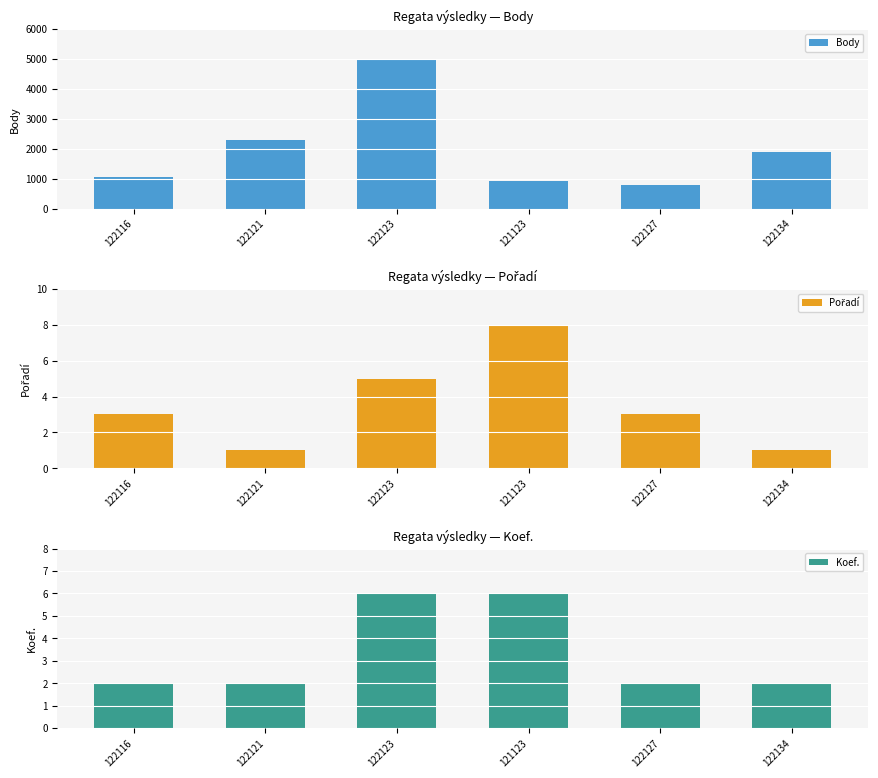

What are all the series names shown in the legend?

Body, Pořadí, Koef.